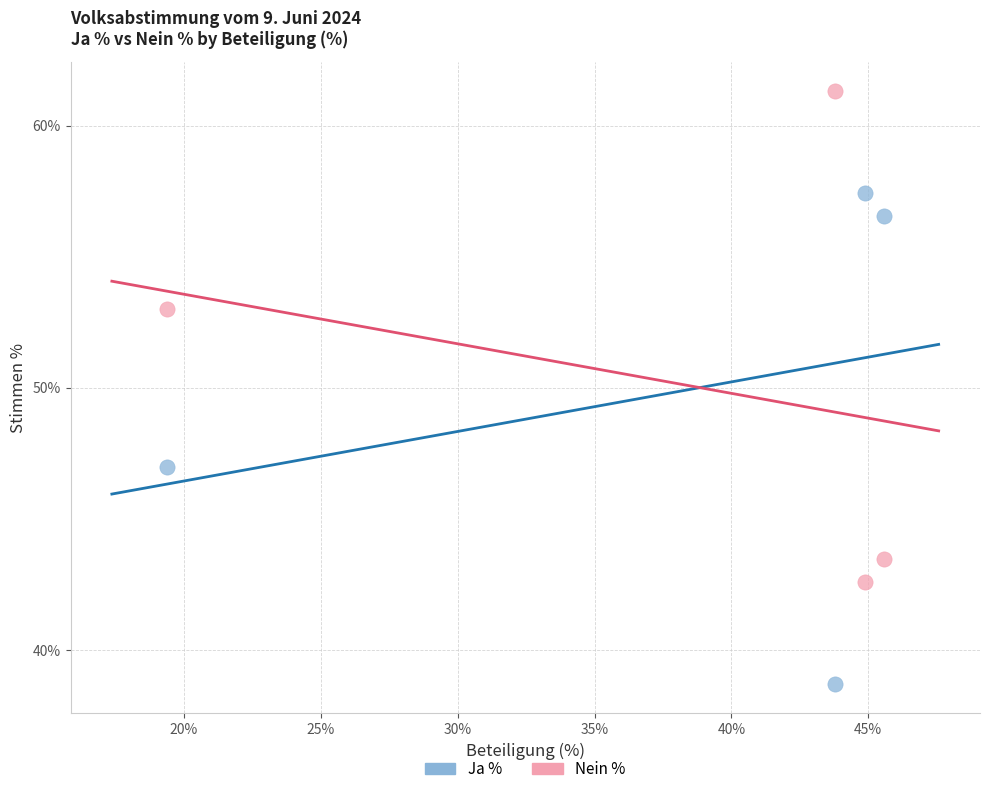

In the Ja % series, what Y value is closest to 48?

47.0